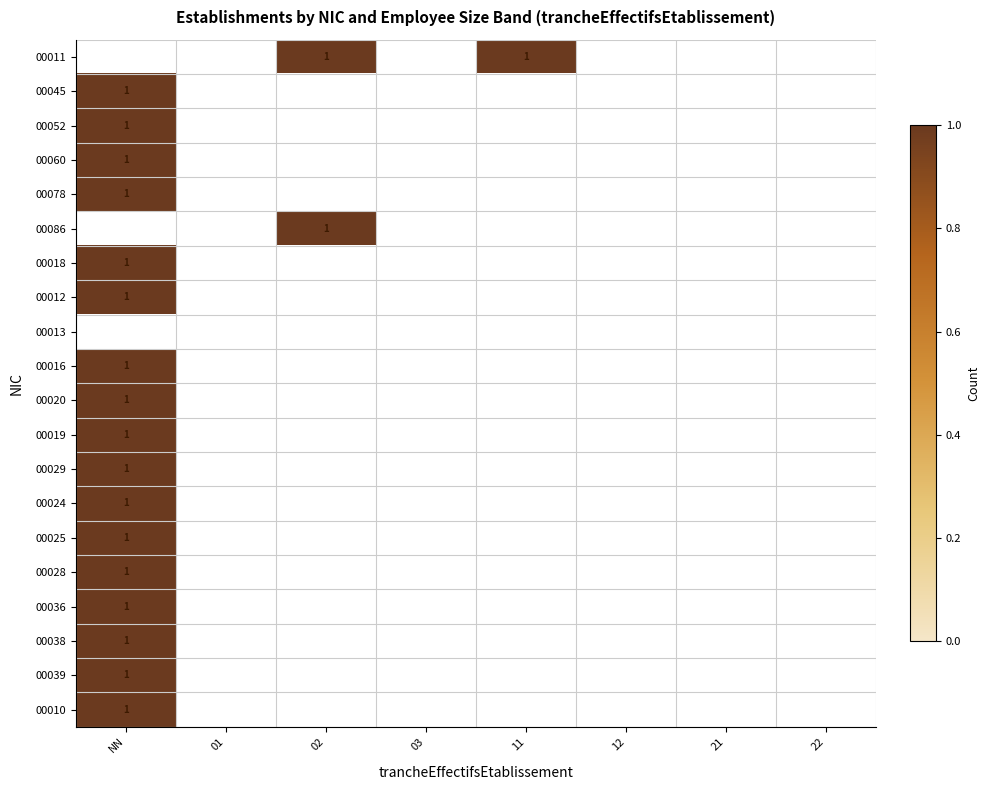

Which category has the highest value in the 00025 series?

NN